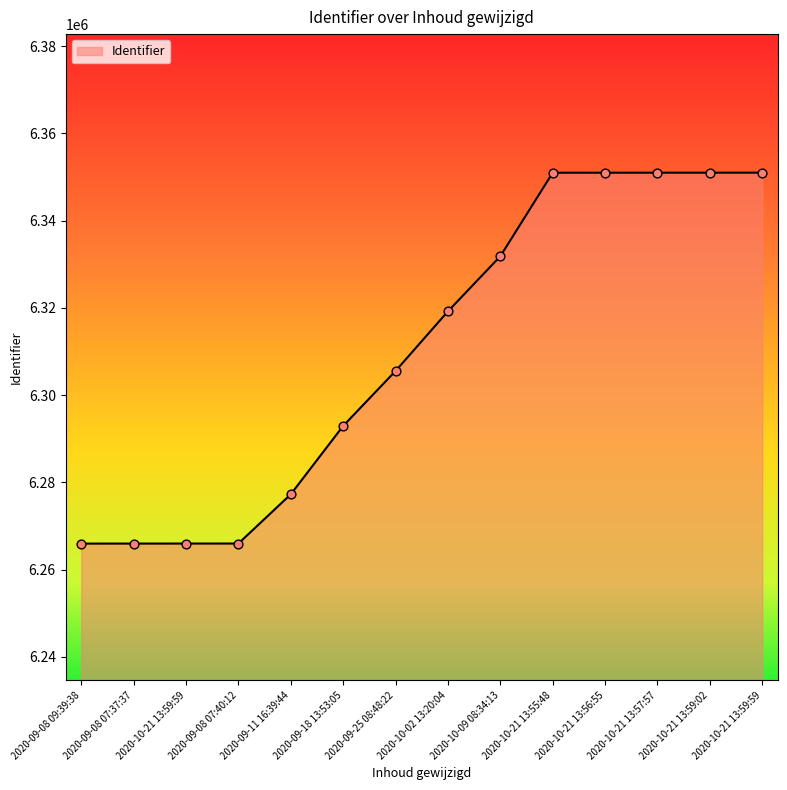

Approximately how many times larger is the value at 2020-10-21 13:56:55 compared to 2020-09-18 13:53:05?

1.0